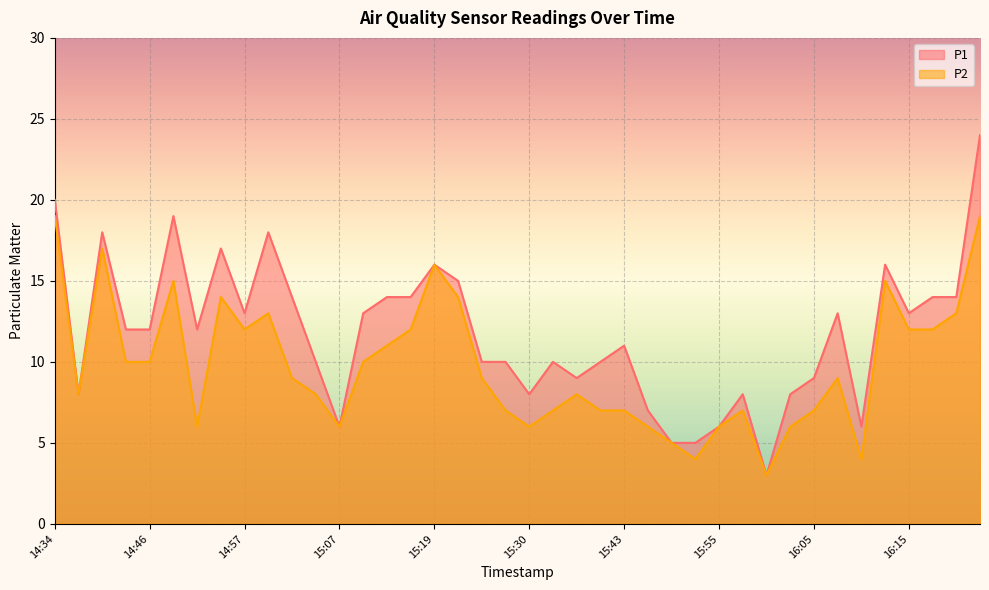

What is the lowest value of the P2 series?

3